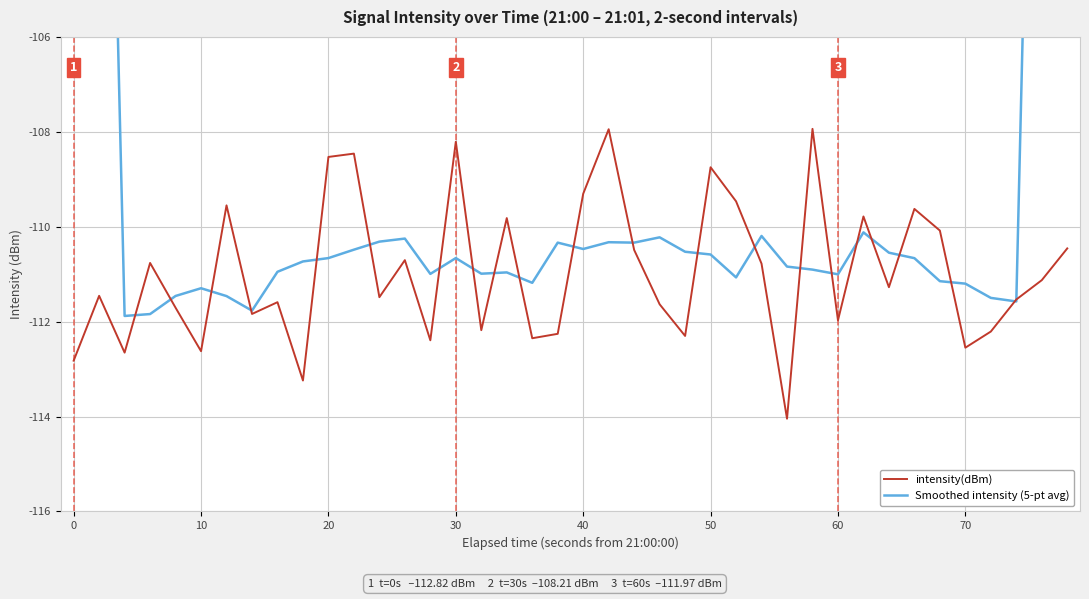

What is the minimum value for intensity(dBm)?

-114.0